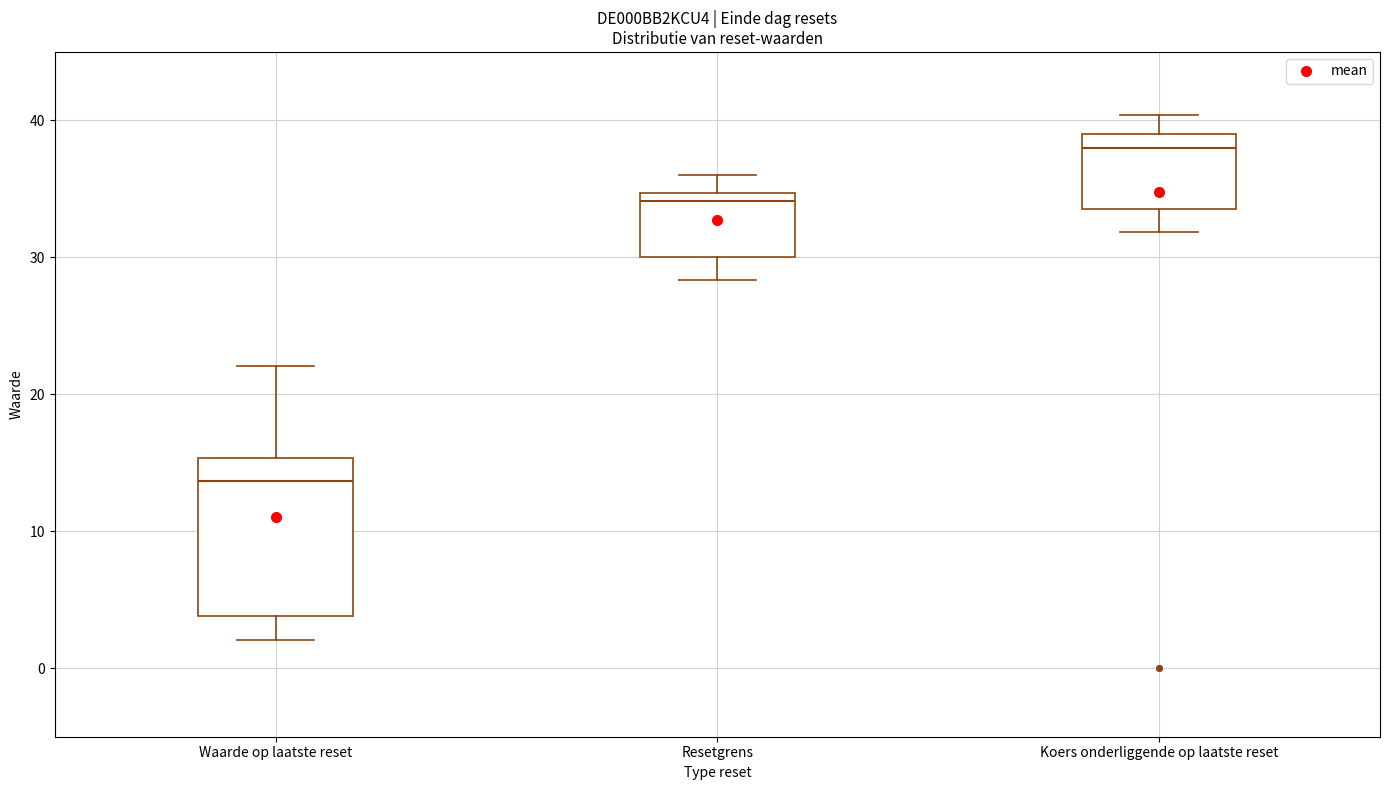

Reading left to right, transcribe this box plot: for each box, give where its median line is, the range the box spans, and where its two whiskers end, as read against the y-axis. The values are not printed on the chart, so give them approximately, as read against the axis.

Waarde op laatste reset: median 14, box 4 to 15, whiskers 2 to 22
Resetgrens: median 34, box 30 to 35, whiskers 28 to 36
Koers onderliggende op laatste reset: median 38, box 34 to 39, whiskers 32 to 40